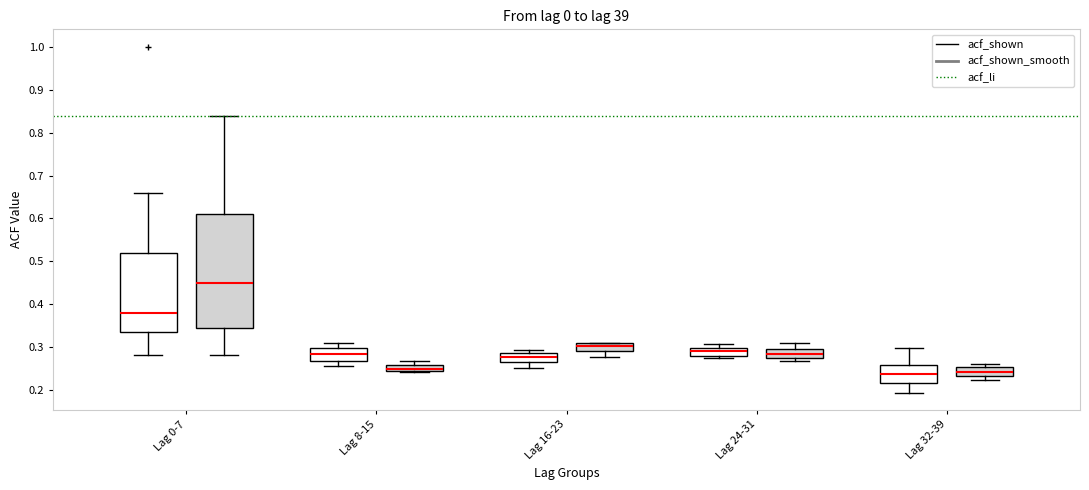

Reading left to right, read every box against the y-axis: the position of its median line, the range the box covers, and the ends of its whiskers. The values are not printed on the chart, so give them approximately, as read against the axis.

Lag 0-7 (acf_shown): median 0.38, box 0.34 to 0.52, whiskers 0.28 to 0.66
Lag 0-7 (acf_shown_smooth): median 0.45, box 0.35 to 0.61, whiskers 0.28 to 0.84
Lag 8-15 (acf_shown): median 0.28, box 0.27 to 0.30, whiskers 0.26 to 0.31
Lag 8-15 (acf_shown_smooth): median 0.25, box 0.24 to 0.26, whiskers 0.24 to 0.27
Lag 16-23 (acf_shown): median 0.28, box 0.27 to 0.29, whiskers 0.25 to 0.29 (just above the box's upper edge)
Lag 16-23 (acf_shown_smooth): median 0.30, box 0.29 to 0.31, whiskers 0.28 to 0.31
Lag 24-31 (acf_shown): median 0.29, box 0.28 to 0.30, whiskers 0.27 to 0.31
Lag 24-31 (acf_shown_smooth): median 0.28 (inside the box), box 0.28 to 0.30, whiskers 0.27 to 0.31
Lag 32-39 (acf_shown): median 0.24, box 0.22 to 0.26, whiskers 0.19 to 0.30
Lag 32-39 (acf_shown_smooth): median 0.24, box 0.23 to 0.25, whiskers 0.22 to 0.26